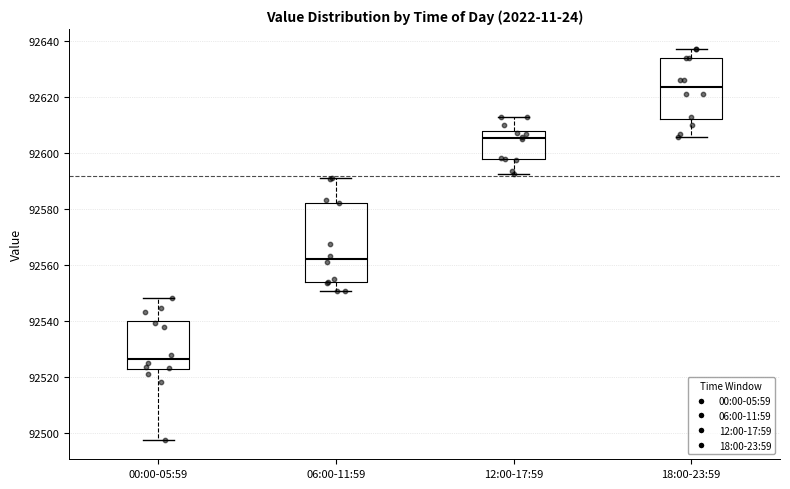

Which box's median line is the lowest?

00:00-05:59